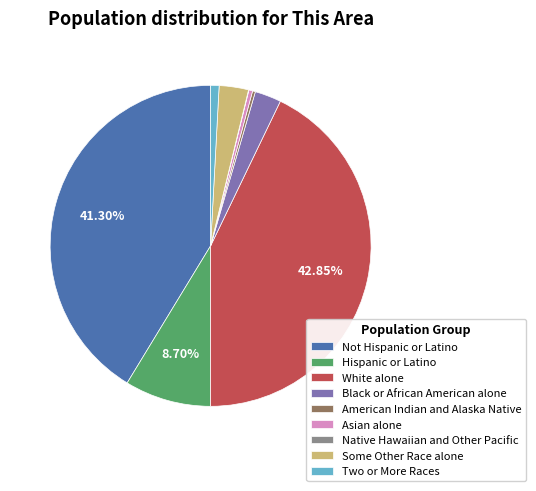

Which slice is the largest?

White alone